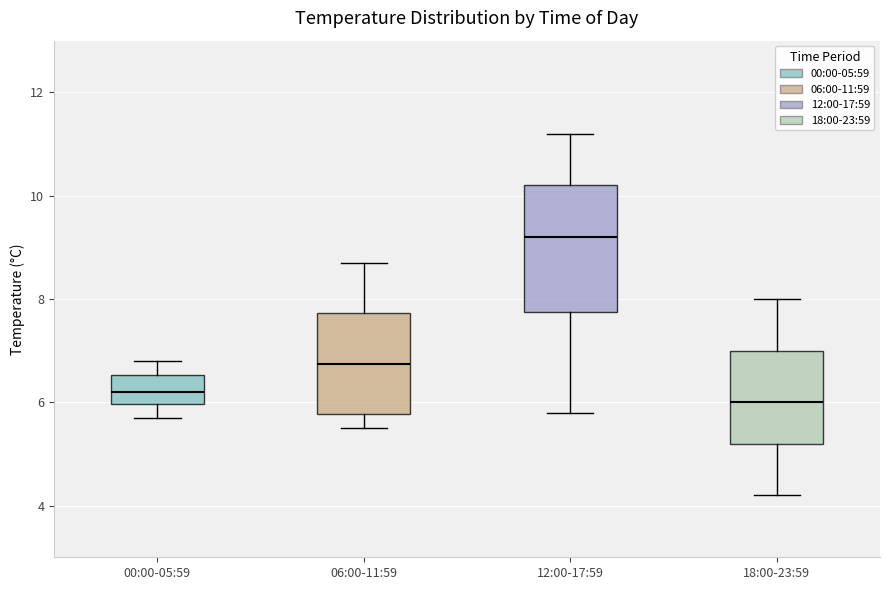

Which box's median line is the lowest?

18:00-23:59